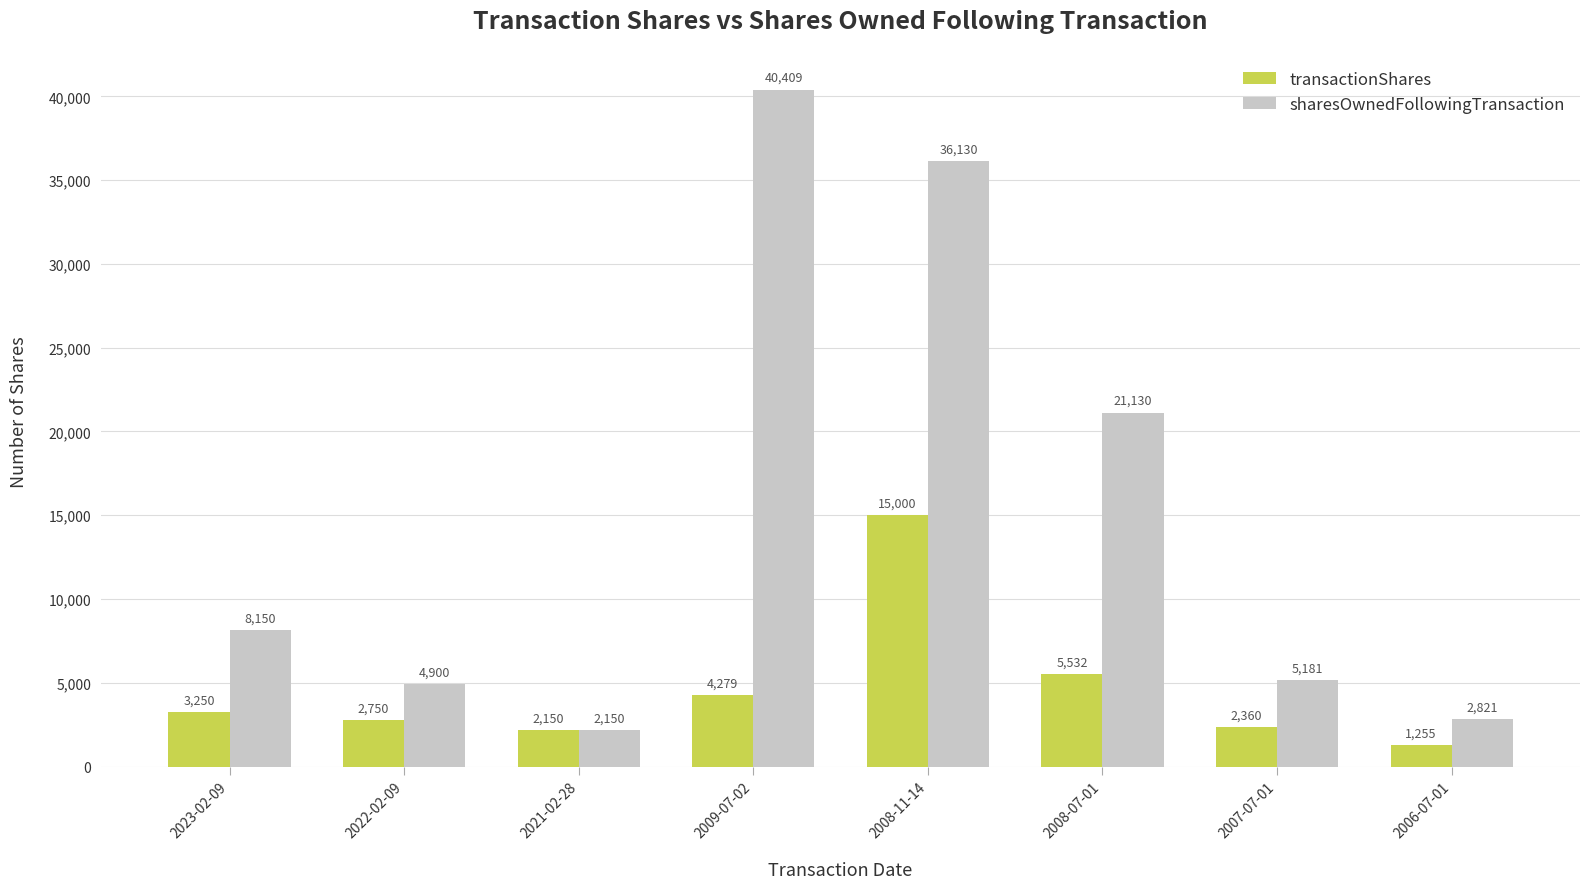

Reading right to left, what are all the values shown in this chart?

transactionShares: 2006-07-01=1255	2007-07-01=2360	2008-07-01=5532	2008-11-14=15000	2009-07-02=4279	2021-02-28=2150	2022-02-09=2750	2023-02-09=3250
sharesOwnedFollowingTransaction: 2006-07-01=2821	2007-07-01=5181	2008-07-01=21130	2008-11-14=36130	2009-07-02=40409	2021-02-28=2150	2022-02-09=4900	2023-02-09=8150